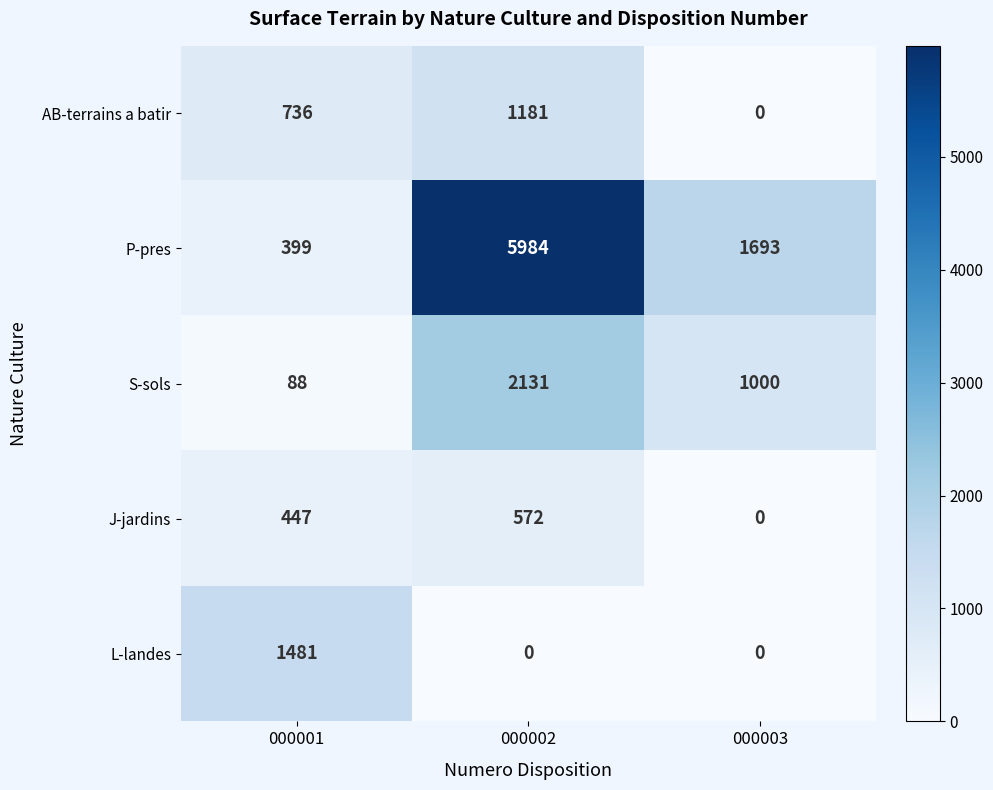

Rank the series by their maximum value, from highest to lowest.

P-pres, S-sols, L-landes, AB-terrains a batir, J-jardins